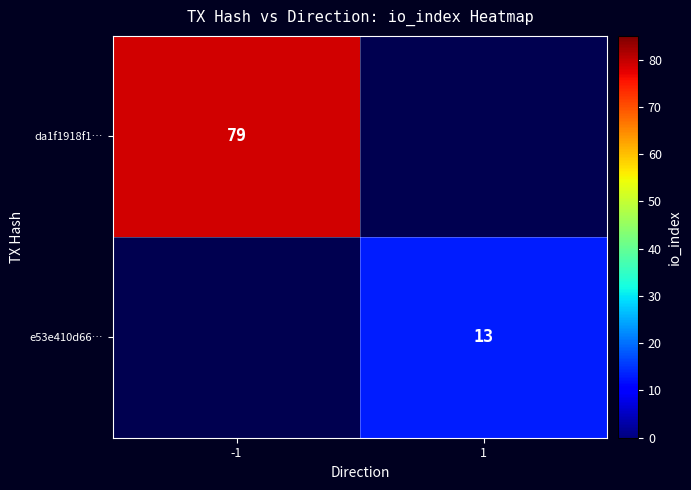

What is the maximum value shown in the chart?

79.0